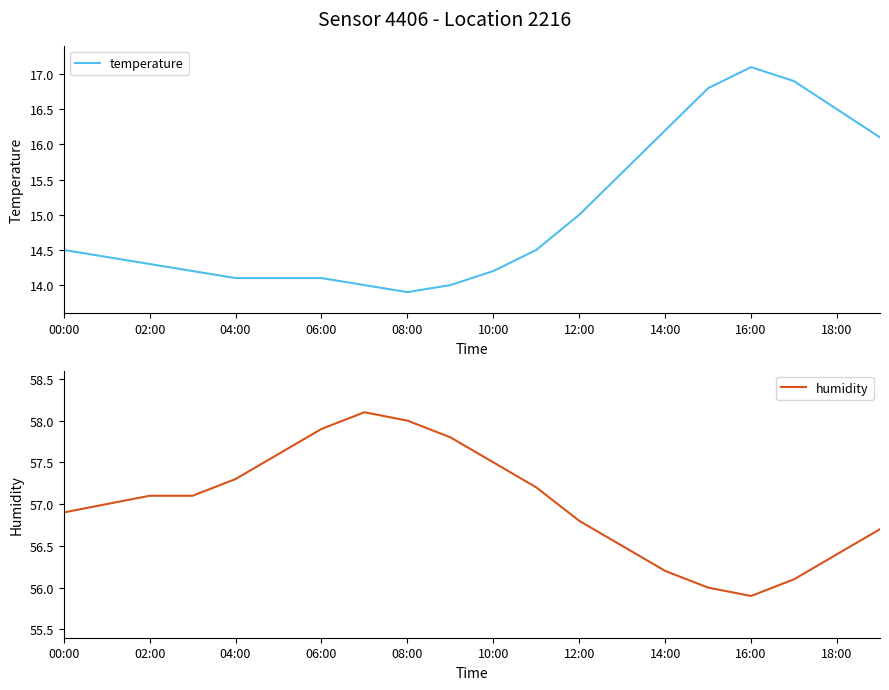

Which category has the highest value in the temperature series?

16:00